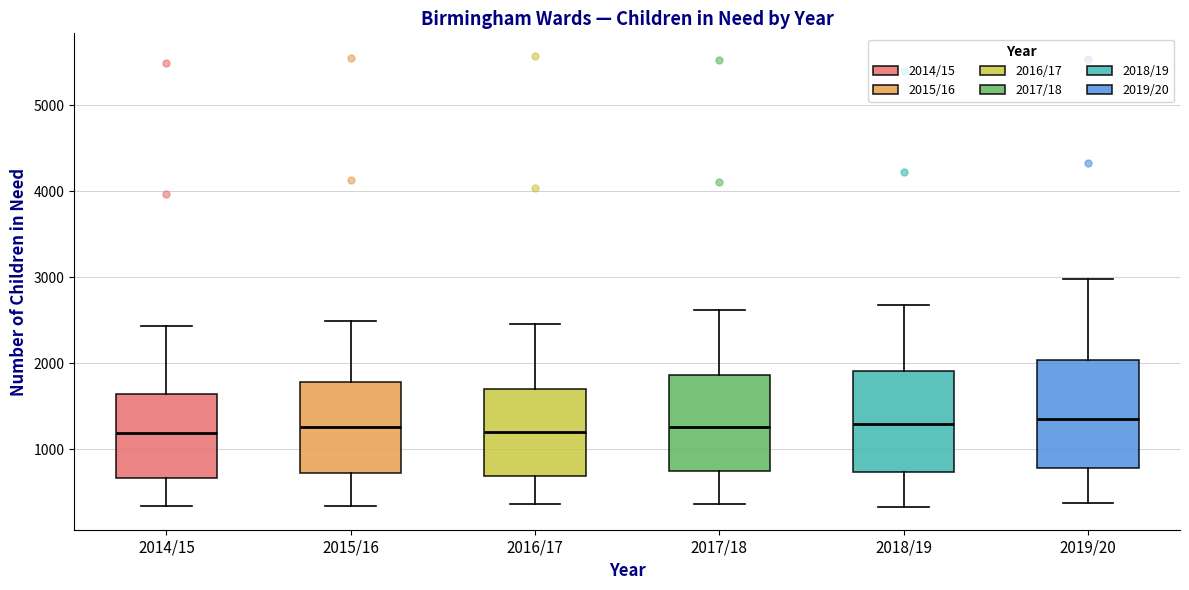

Reading left to right, read every box against the y-axis: the position of its median line, the range the box covers, and the ends of its whiskers. The values are not printed on the chart, so give them approximately, as read against the axis.

2014/15: median 1200, box 700 to 1600, whiskers 300 to 2400
2015/16: median 1300, box 700 to 1800, whiskers 300 to 2500
2016/17: median 1200, box 700 to 1700, whiskers 400 to 2500
2017/18: median 1300, box 800 to 1900, whiskers 400 to 2600
2018/19: median 1300, box 700 to 1900, whiskers 300 to 2700
2019/20: median 1300, box 800 to 2000, whiskers 400 to 3000